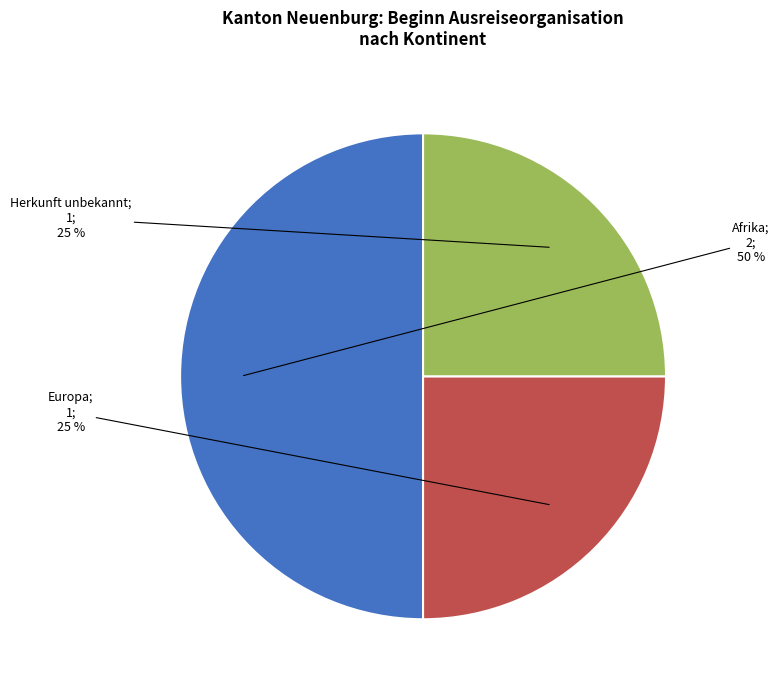

How many slices are in this pie chart?

3